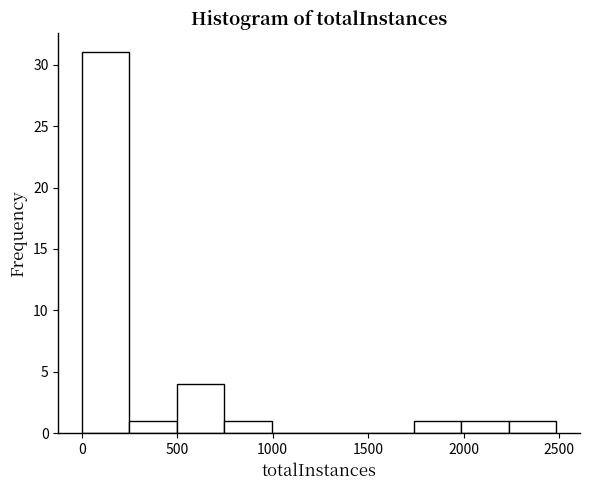

Reading left to right, list every bar in this chart as the range it spans on the x-axis followed by its height. Neither the bar edges nor the heights are printed on the chart, so give them approximately, as read against the axes.

0 to 250: 31
250 to 500: 1
500 to 750: 4
750 to 1000: 1
1000 to 1250: 0
1250 to 1500: 0
1500 to 1750: 0
1750 to 2000: 1
2000 to 2250: 1
2250 to 2500: 1